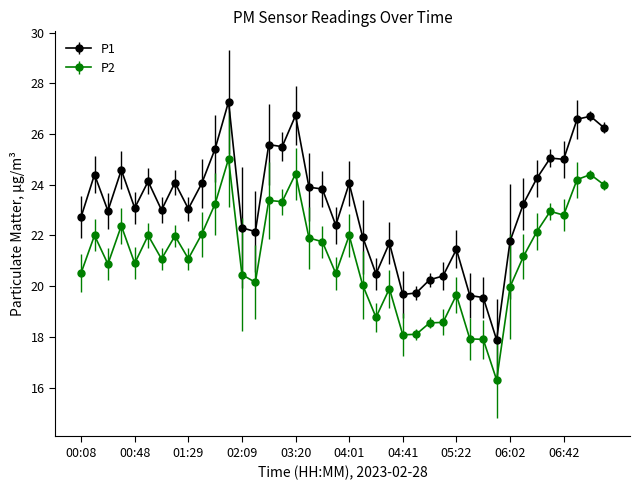

What is the sum of all P2 values?

846.4